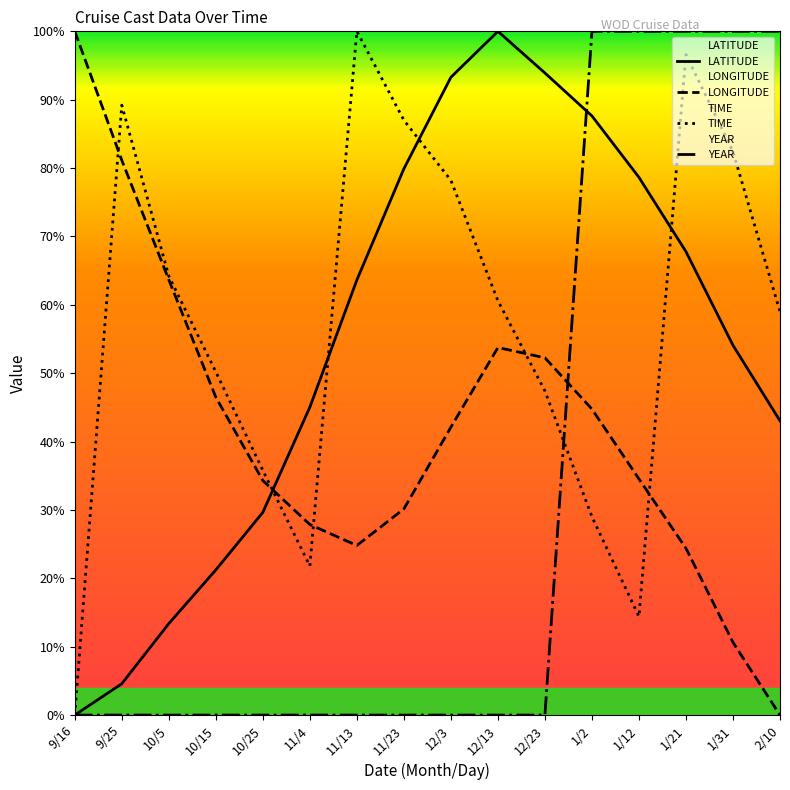

Which has a higher value, 2/10 or 9/25?

2/10